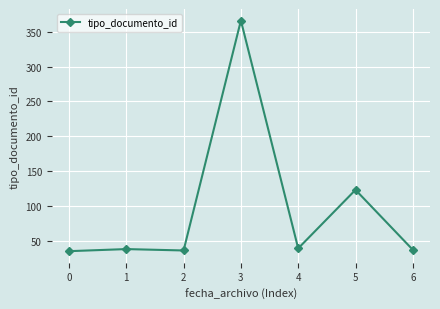

How many lines are shown in the chart?

1